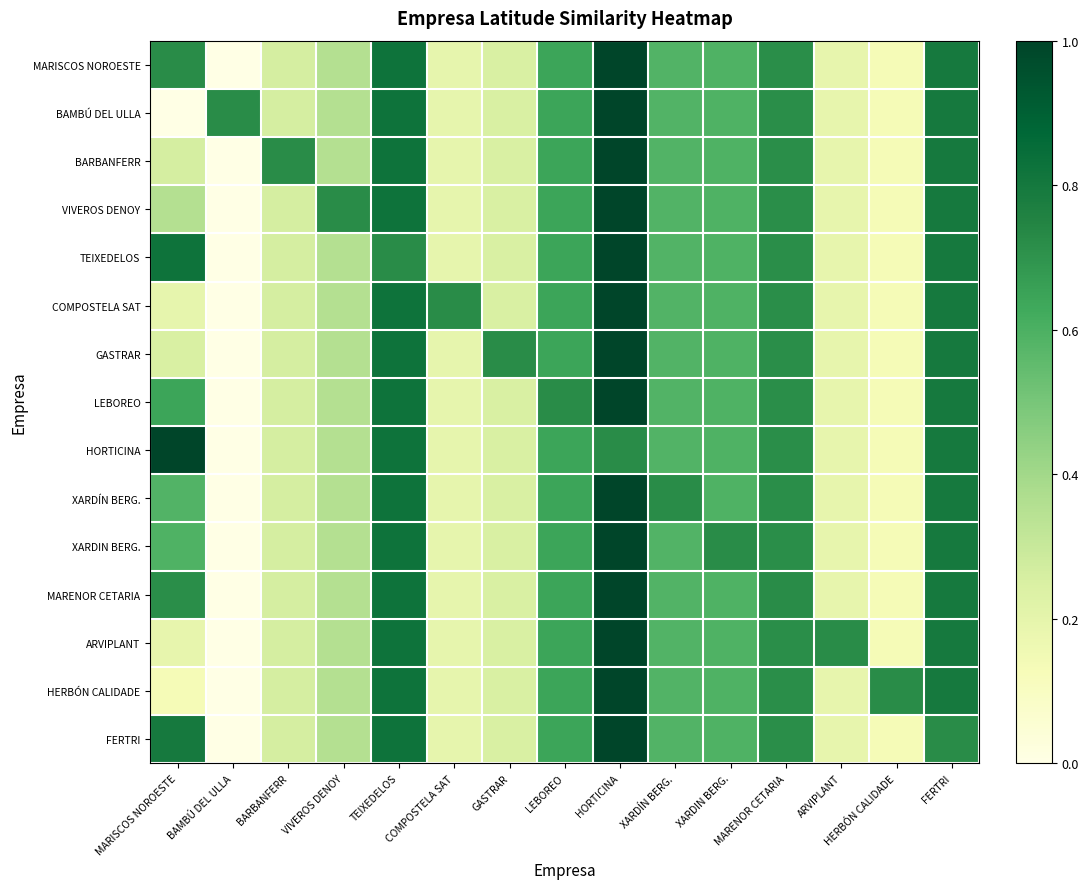

Reading left to right, transcribe all the data shown in this chart.

MARISCOS NOROESTE: MARISCOS NOROESTE=0.7	BAMBÚ DEL ULLA=0.0	BARBANFERR=0.3	VIVEROS DENOY=0.4	TEIXEDELOS=0.8	COMPOSTELA SAT=0.2	GASTRAR=0.2	LEBOREO=0.6	HORTICINA=1.0	XARDÍN BERG.=0.6	XARDIN BERG.=0.6	MARENOR CETARIA=0.7	ARVIPLANT=0.2	HERBÓN CALIDADE=0.1	FERTRI=0.8
BAMBÚ DEL ULLA: MARISCOS NOROESTE=0.0	BAMBÚ DEL ULLA=0.7	BARBANFERR=0.3	VIVEROS DENOY=0.4	TEIXEDELOS=0.8	COMPOSTELA SAT=0.2	GASTRAR=0.2	LEBOREO=0.6	HORTICINA=1.0	XARDÍN BERG.=0.6	XARDIN BERG.=0.6	MARENOR CETARIA=0.7	ARVIPLANT=0.2	HERBÓN CALIDADE=0.1	FERTRI=0.8
BARBANFERR: MARISCOS NOROESTE=0.3	BAMBÚ DEL ULLA=0.0	BARBANFERR=0.7	VIVEROS DENOY=0.4	TEIXEDELOS=0.8	COMPOSTELA SAT=0.2	GASTRAR=0.2	LEBOREO=0.6	HORTICINA=1.0	XARDÍN BERG.=0.6	XARDIN BERG.=0.6	MARENOR CETARIA=0.7	ARVIPLANT=0.2	HERBÓN CALIDADE=0.1	FERTRI=0.8
VIVEROS DENOY: MARISCOS NOROESTE=0.4	BAMBÚ DEL ULLA=0.0	BARBANFERR=0.3	VIVEROS DENOY=0.7	TEIXEDELOS=0.8	COMPOSTELA SAT=0.2	GASTRAR=0.2	LEBOREO=0.6	HORTICINA=1.0	XARDÍN BERG.=0.6	XARDIN BERG.=0.6	MARENOR CETARIA=0.7	ARVIPLANT=0.2	HERBÓN CALIDADE=0.1	FERTRI=0.8
TEIXEDELOS: MARISCOS NOROESTE=0.8	BAMBÚ DEL ULLA=0.0	BARBANFERR=0.3	VIVEROS DENOY=0.4	TEIXEDELOS=0.7	COMPOSTELA SAT=0.2	GASTRAR=0.2	LEBOREO=0.6	HORTICINA=1.0	XARDÍN BERG.=0.6	XARDIN BERG.=0.6	MARENOR CETARIA=0.7	ARVIPLANT=0.2	HERBÓN CALIDADE=0.1	FERTRI=0.8
COMPOSTELA SAT: MARISCOS NOROESTE=0.2	BAMBÚ DEL ULLA=0.0	BARBANFERR=0.3	VIVEROS DENOY=0.4	TEIXEDELOS=0.8	COMPOSTELA SAT=0.7	GASTRAR=0.2	LEBOREO=0.6	HORTICINA=1.0	XARDÍN BERG.=0.6	XARDIN BERG.=0.6	MARENOR CETARIA=0.7	ARVIPLANT=0.2	HERBÓN CALIDADE=0.1	FERTRI=0.8
GASTRAR: MARISCOS NOROESTE=0.2	BAMBÚ DEL ULLA=0.0	BARBANFERR=0.3	VIVEROS DENOY=0.4	TEIXEDELOS=0.8	COMPOSTELA SAT=0.2	GASTRAR=0.7	LEBOREO=0.6	HORTICINA=1.0	XARDÍN BERG.=0.6	XARDIN BERG.=0.6	MARENOR CETARIA=0.7	ARVIPLANT=0.2	HERBÓN CALIDADE=0.1	FERTRI=0.8
LEBOREO: MARISCOS NOROESTE=0.6	BAMBÚ DEL ULLA=0.0	BARBANFERR=0.3	VIVEROS DENOY=0.4	TEIXEDELOS=0.8	COMPOSTELA SAT=0.2	GASTRAR=0.2	LEBOREO=0.7	HORTICINA=1.0	XARDÍN BERG.=0.6	XARDIN BERG.=0.6	MARENOR CETARIA=0.7	ARVIPLANT=0.2	HERBÓN CALIDADE=0.1	FERTRI=0.8
HORTICINA: MARISCOS NOROESTE=1.0	BAMBÚ DEL ULLA=0.0	BARBANFERR=0.3	VIVEROS DENOY=0.4	TEIXEDELOS=0.8	COMPOSTELA SAT=0.2	GASTRAR=0.2	LEBOREO=0.6	HORTICINA=0.7	XARDÍN BERG.=0.6	XARDIN BERG.=0.6	MARENOR CETARIA=0.7	ARVIPLANT=0.2	HERBÓN CALIDADE=0.1	FERTRI=0.8
XARDÍN BERG.: MARISCOS NOROESTE=0.6	BAMBÚ DEL ULLA=0.0	BARBANFERR=0.3	VIVEROS DENOY=0.4	TEIXEDELOS=0.8	COMPOSTELA SAT=0.2	GASTRAR=0.2	LEBOREO=0.6	HORTICINA=1.0	XARDÍN BERG.=0.7	XARDIN BERG.=0.6	MARENOR CETARIA=0.7	ARVIPLANT=0.2	HERBÓN CALIDADE=0.1	FERTRI=0.8
XARDIN BERG.: MARISCOS NOROESTE=0.6	BAMBÚ DEL ULLA=0.0	BARBANFERR=0.3	VIVEROS DENOY=0.4	TEIXEDELOS=0.8	COMPOSTELA SAT=0.2	GASTRAR=0.2	LEBOREO=0.6	HORTICINA=1.0	XARDÍN BERG.=0.6	XARDIN BERG.=0.7	MARENOR CETARIA=0.7	ARVIPLANT=0.2	HERBÓN CALIDADE=0.1	FERTRI=0.8
MARENOR CETARIA: MARISCOS NOROESTE=0.7	BAMBÚ DEL ULLA=0.0	BARBANFERR=0.3	VIVEROS DENOY=0.4	TEIXEDELOS=0.8	COMPOSTELA SAT=0.2	GASTRAR=0.2	LEBOREO=0.6	HORTICINA=1.0	XARDÍN BERG.=0.6	XARDIN BERG.=0.6	MARENOR CETARIA=0.7	ARVIPLANT=0.2	HERBÓN CALIDADE=0.1	FERTRI=0.8
ARVIPLANT: MARISCOS NOROESTE=0.2	BAMBÚ DEL ULLA=0.0	BARBANFERR=0.3	VIVEROS DENOY=0.4	TEIXEDELOS=0.8	COMPOSTELA SAT=0.2	GASTRAR=0.2	LEBOREO=0.6	HORTICINA=1.0	XARDÍN BERG.=0.6	XARDIN BERG.=0.6	MARENOR CETARIA=0.7	ARVIPLANT=0.7	HERBÓN CALIDADE=0.1	FERTRI=0.8
HERBÓN CALIDADE: MARISCOS NOROESTE=0.1	BAMBÚ DEL ULLA=0.0	BARBANFERR=0.3	VIVEROS DENOY=0.4	TEIXEDELOS=0.8	COMPOSTELA SAT=0.2	GASTRAR=0.2	LEBOREO=0.6	HORTICINA=1.0	XARDÍN BERG.=0.6	XARDIN BERG.=0.6	MARENOR CETARIA=0.7	ARVIPLANT=0.2	HERBÓN CALIDADE=0.7	FERTRI=0.8
FERTRI: MARISCOS NOROESTE=0.8	BAMBÚ DEL ULLA=0.0	BARBANFERR=0.3	VIVEROS DENOY=0.4	TEIXEDELOS=0.8	COMPOSTELA SAT=0.2	GASTRAR=0.2	LEBOREO=0.6	HORTICINA=1.0	XARDÍN BERG.=0.6	XARDIN BERG.=0.6	MARENOR CETARIA=0.7	ARVIPLANT=0.2	HERBÓN CALIDADE=0.1	FERTRI=0.7